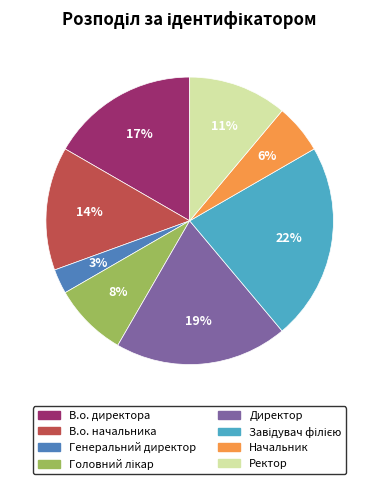

Does any single category account for the majority?

No